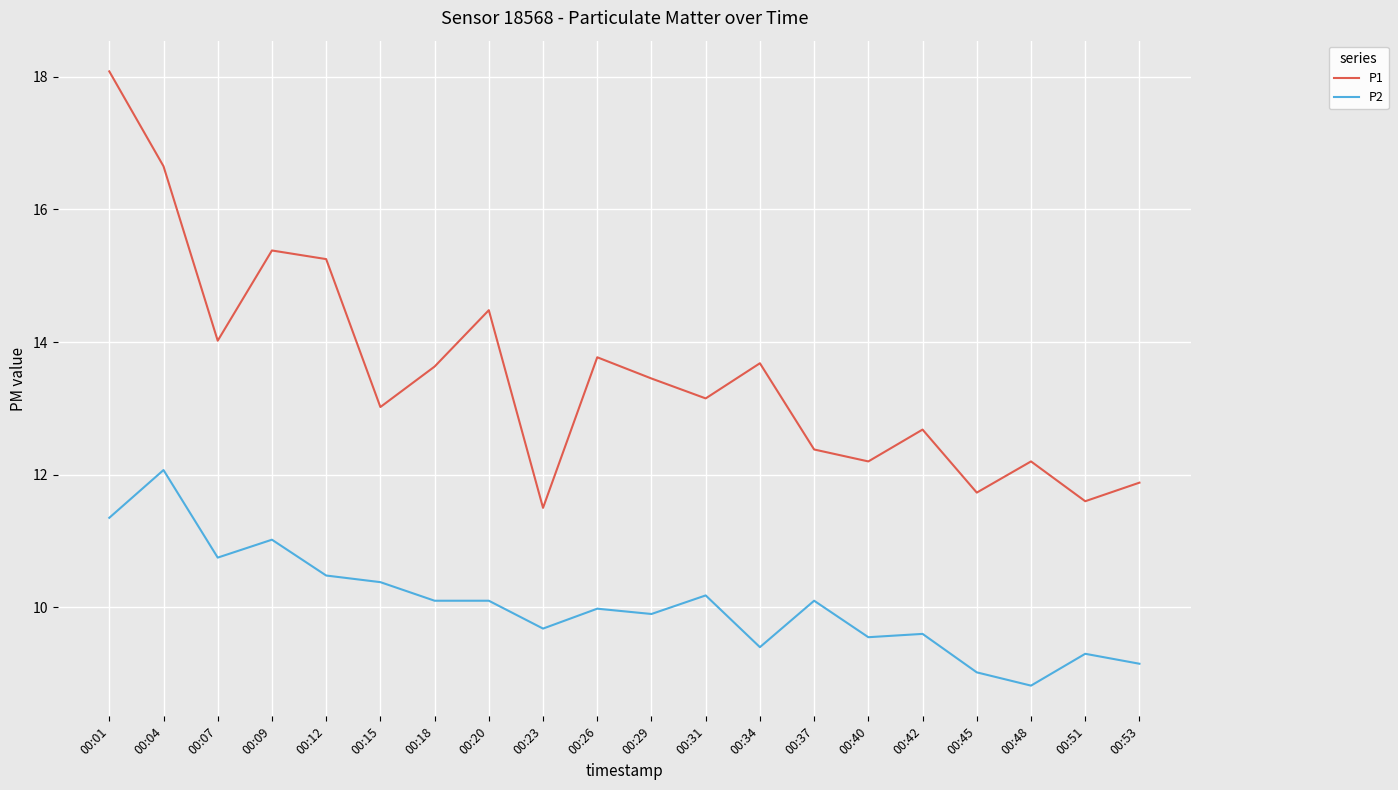

Which series has the largest range (max minus min)?

P1